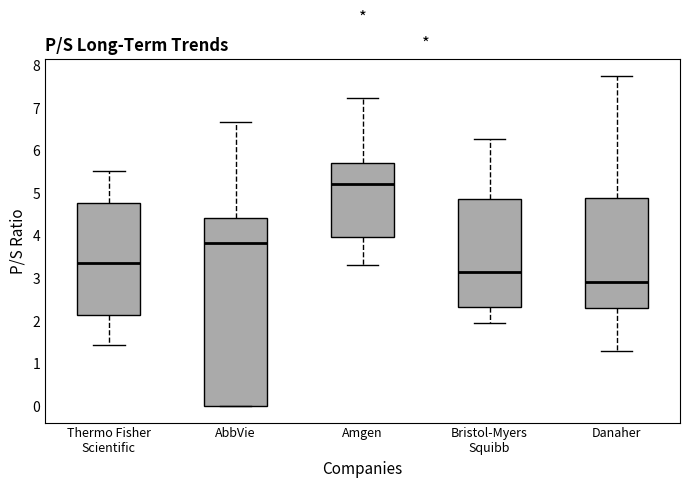

Comparing the boxes themselves (not the whiskers), which one is the tallest?

AbbVie